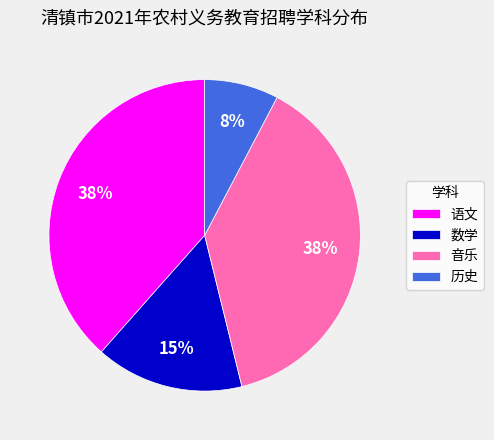

To the nearest percent, what percentage of the pie is 语文?

38%